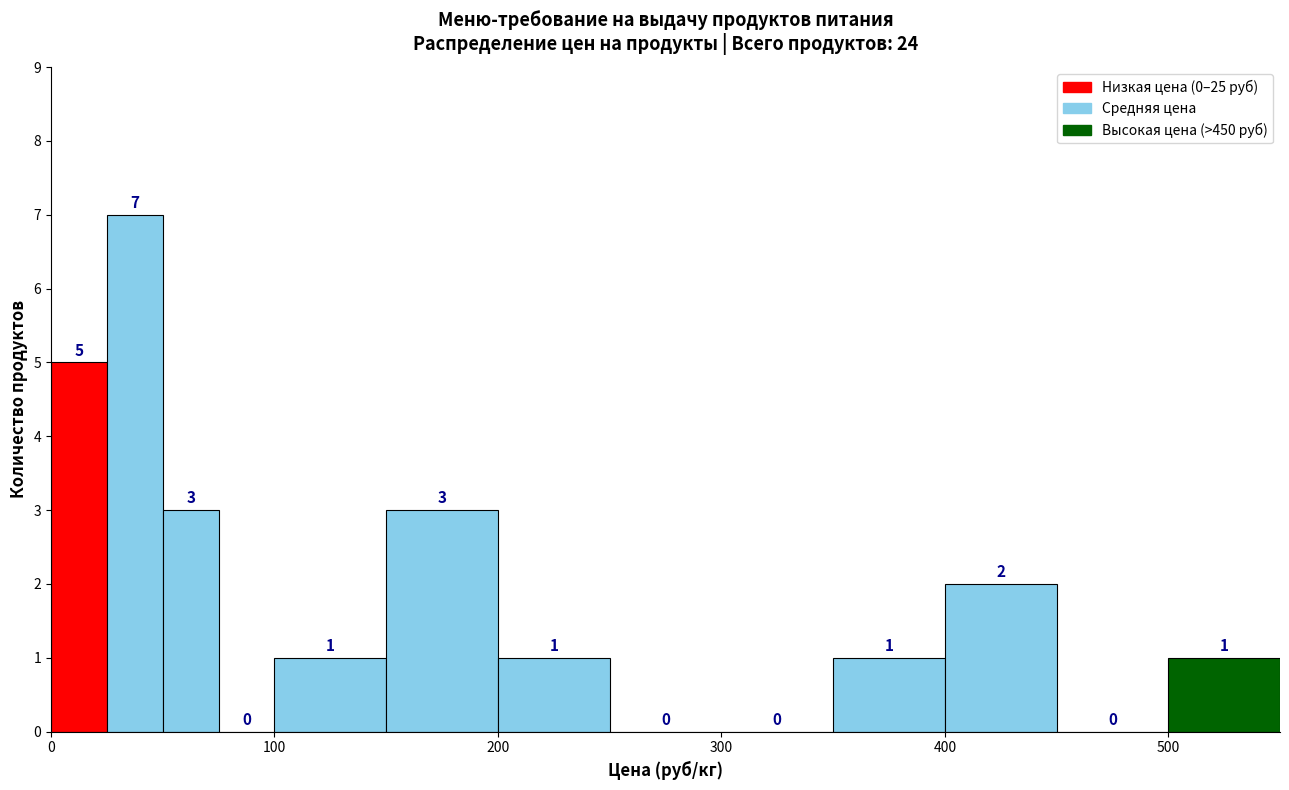

Read against the x-axis, roughly where is the centre of the tallest bar?

40